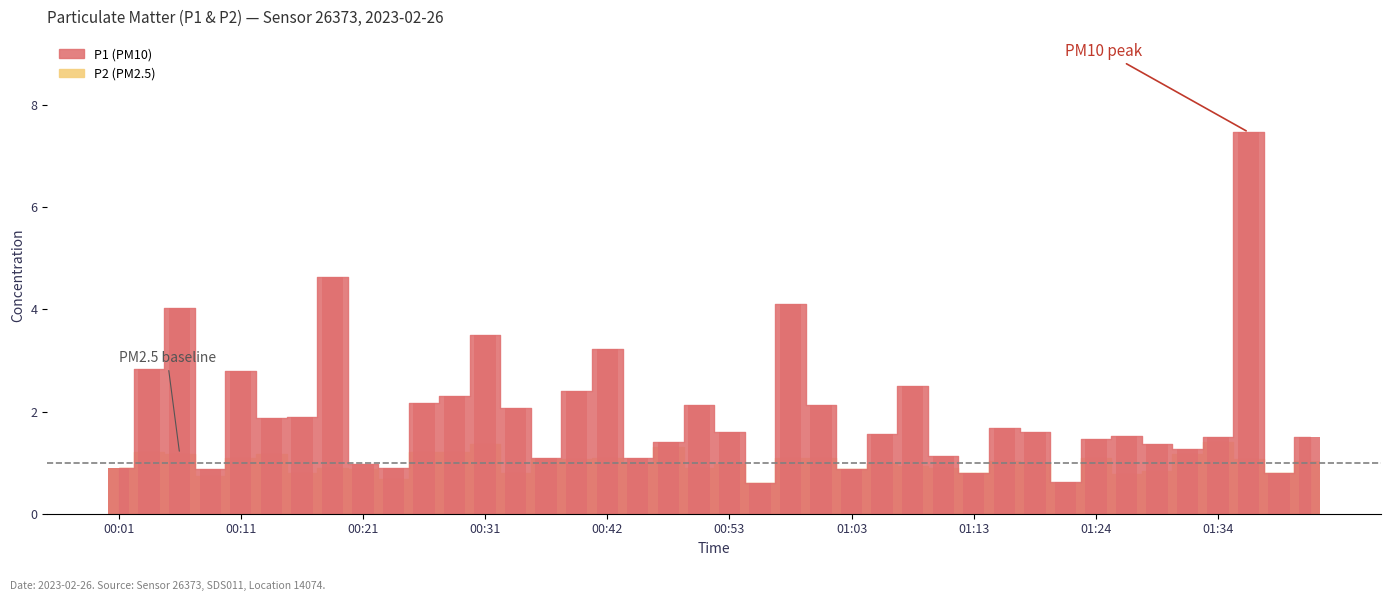

How many bars are there in each group?

2